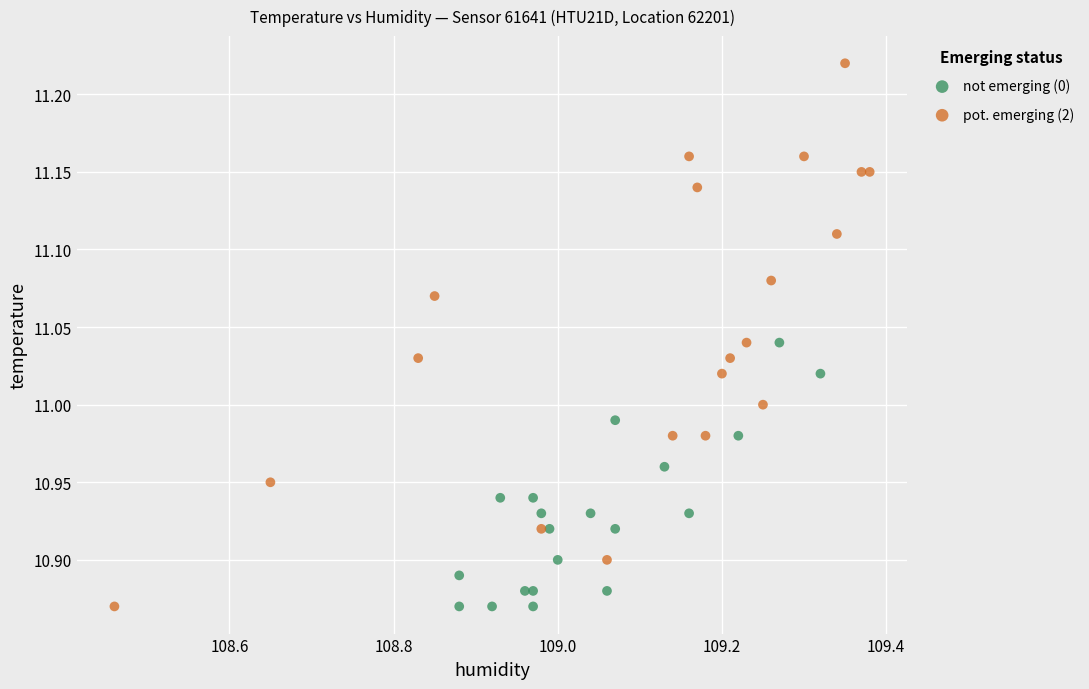

Which series reaches the maximum Y coordinate?

pot. emerging (2)